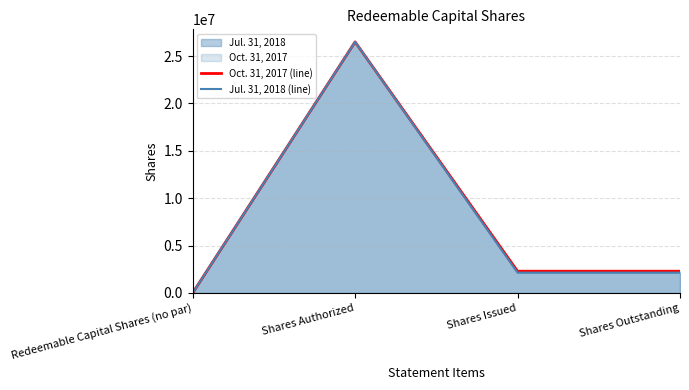

Which series has the widest spread of values?

Oct. 31, 2017 (line)